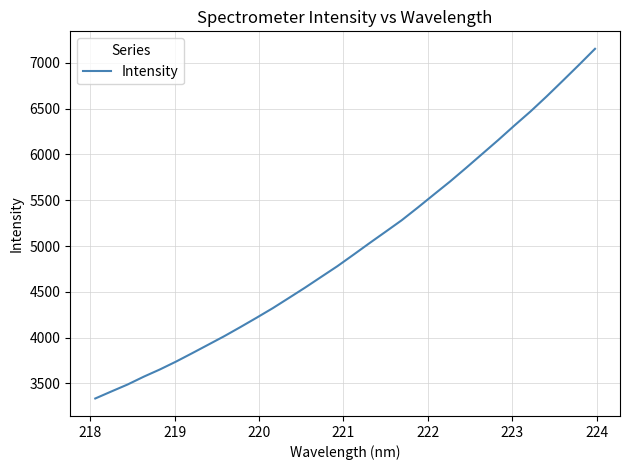

What is the minimum value shown in the chart?

3336.3